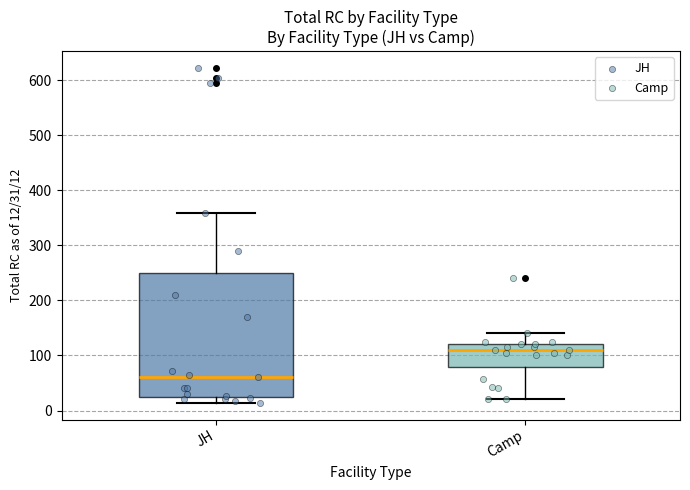

Where does the median line of the box for JH sit on the y-axis? The values are not printed on the chart, so give them approximately, as read against the axis.

60